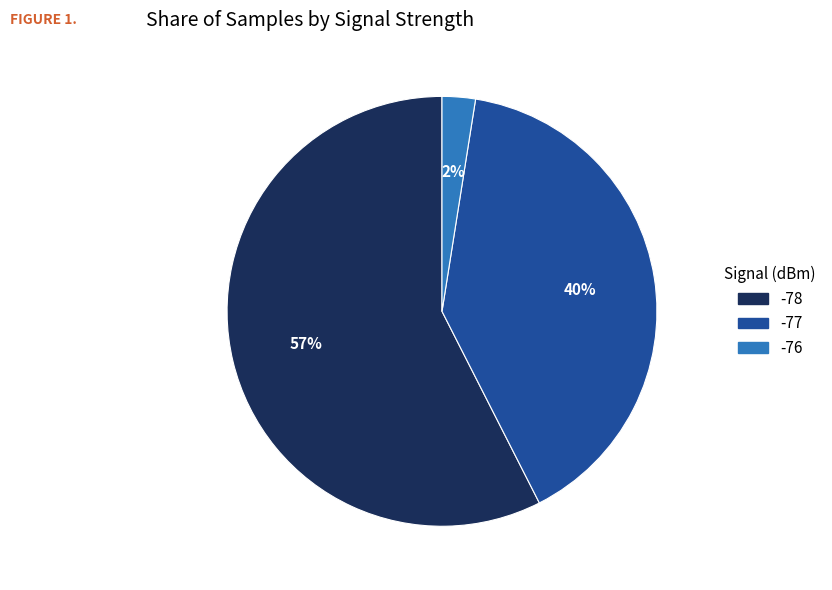

Do -78 and -77 together represent more than half of the pie?

Yes